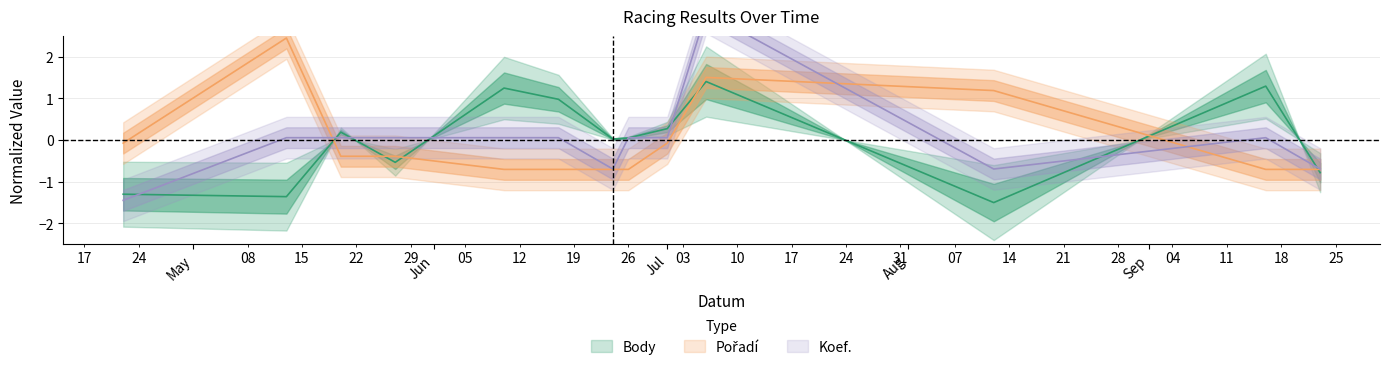

Which category has the lowest value across all series?

2006-08-12